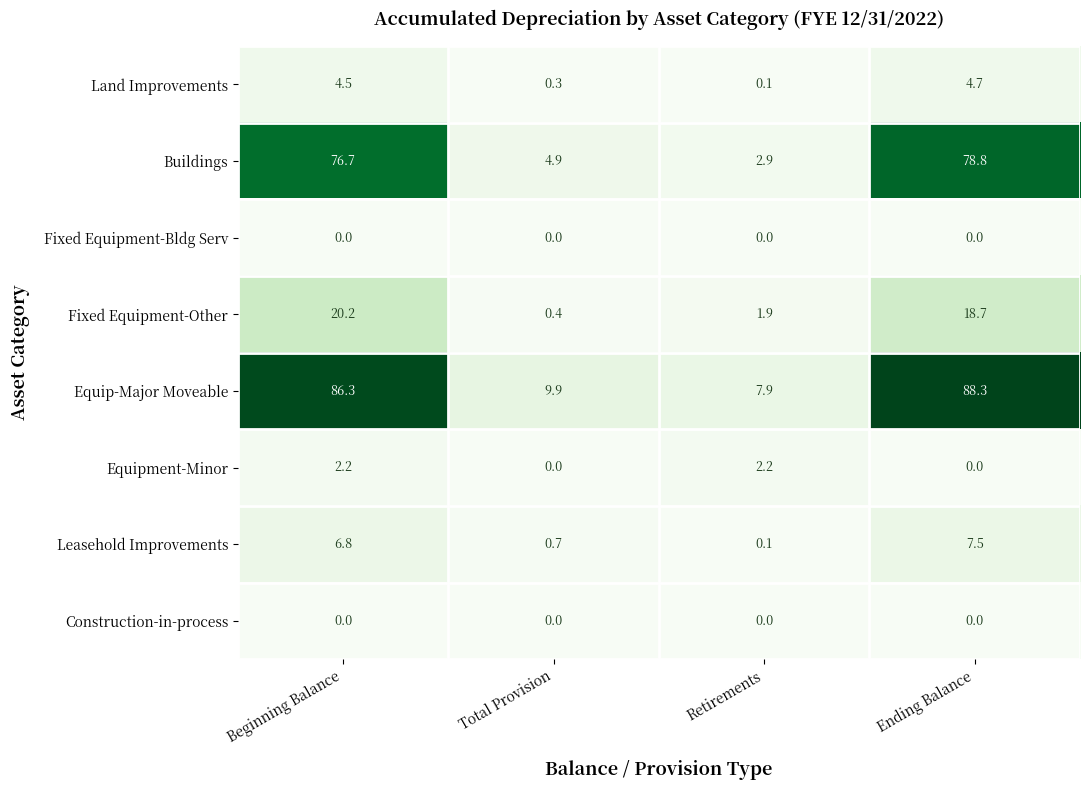

Is it true that Construction-in-process equals 0.0 at Total Provision?

True